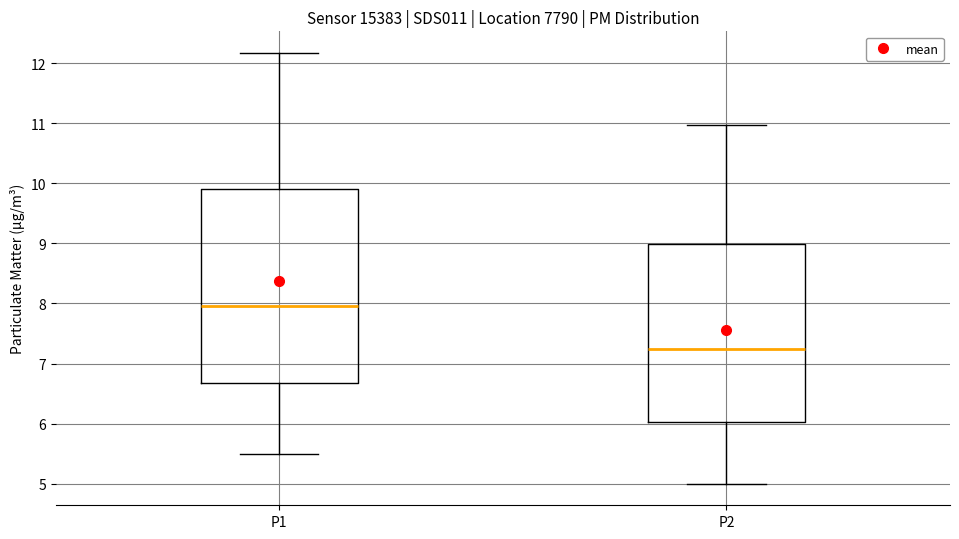

Where does the median line of the box for P1 sit on the y-axis? The values are not printed on the chart, so give them approximately, as read against the axis.

8.0